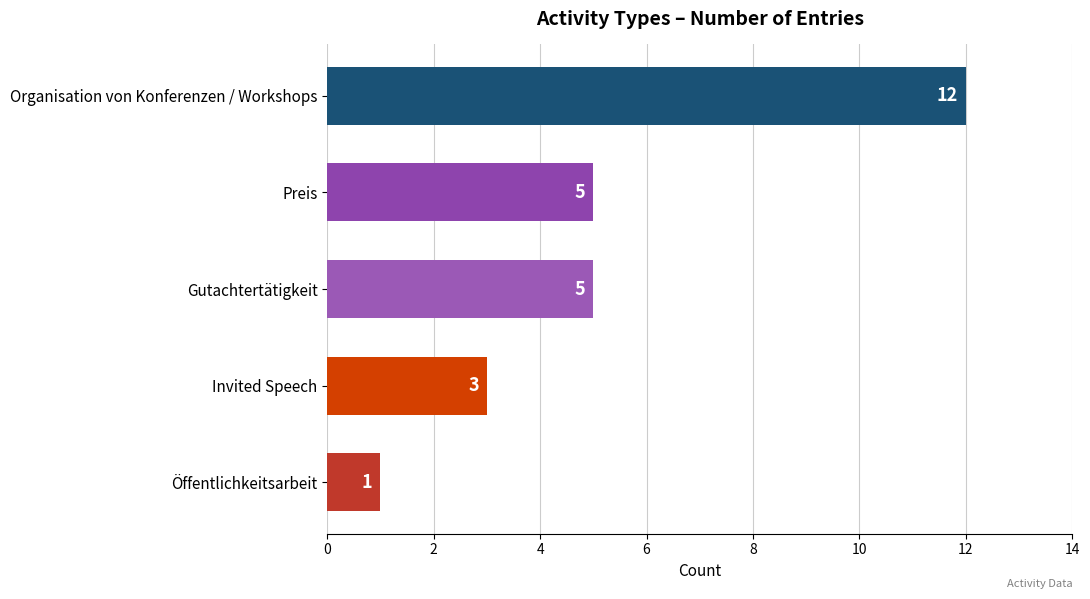

Which label corresponds to the smallest value in the chart?

Öffentlichkeitsarbeit